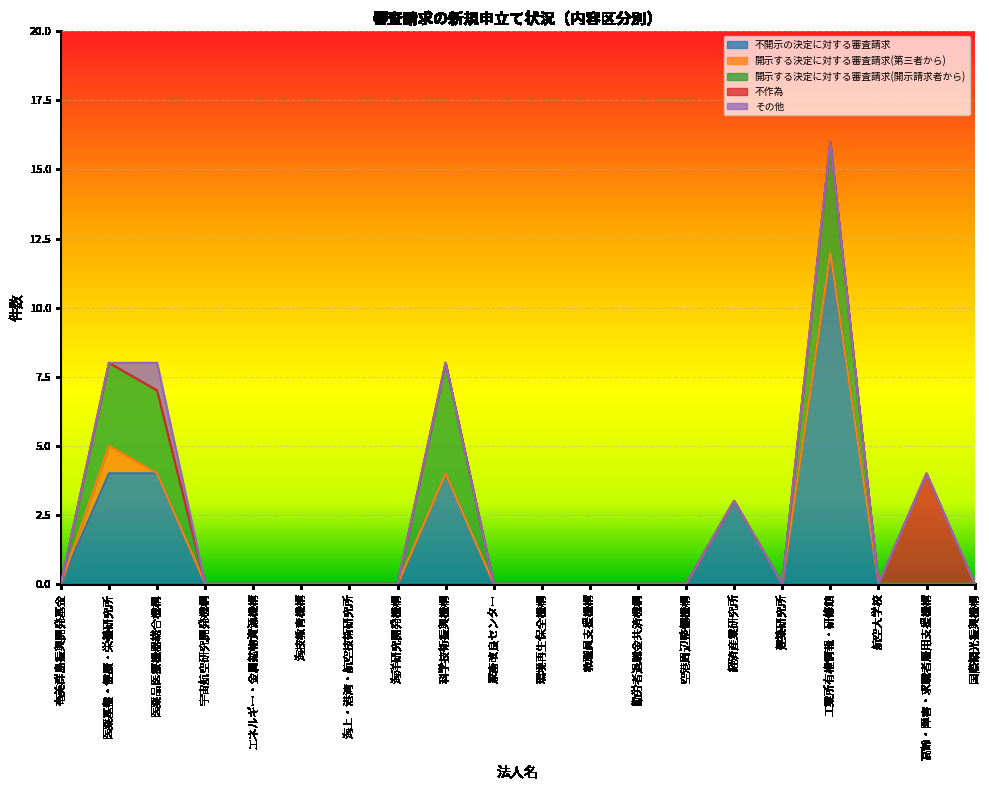

Which category has the lowest value in the 不作為 series?

奄美群島振興開発基金